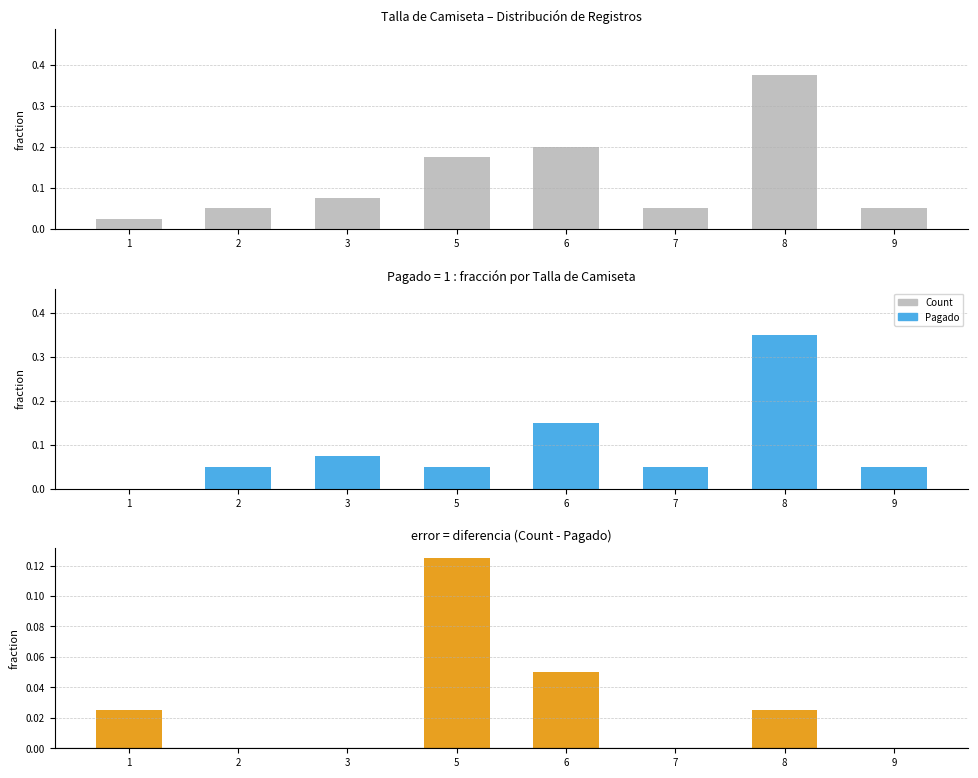

How many groups of bars are there?

8